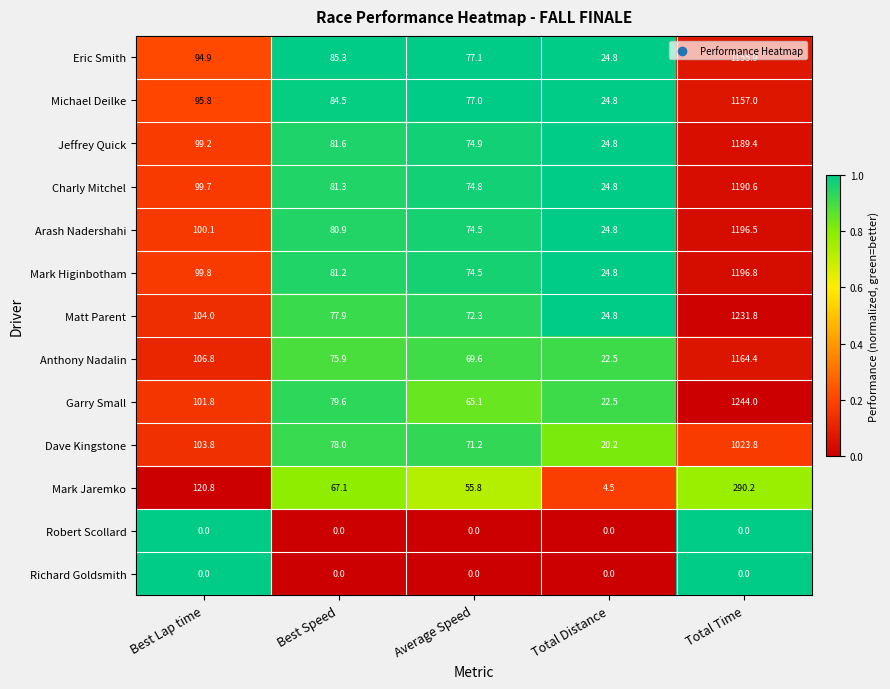

Is it true that Garry Small equals 79.6 at Best Speed?

True